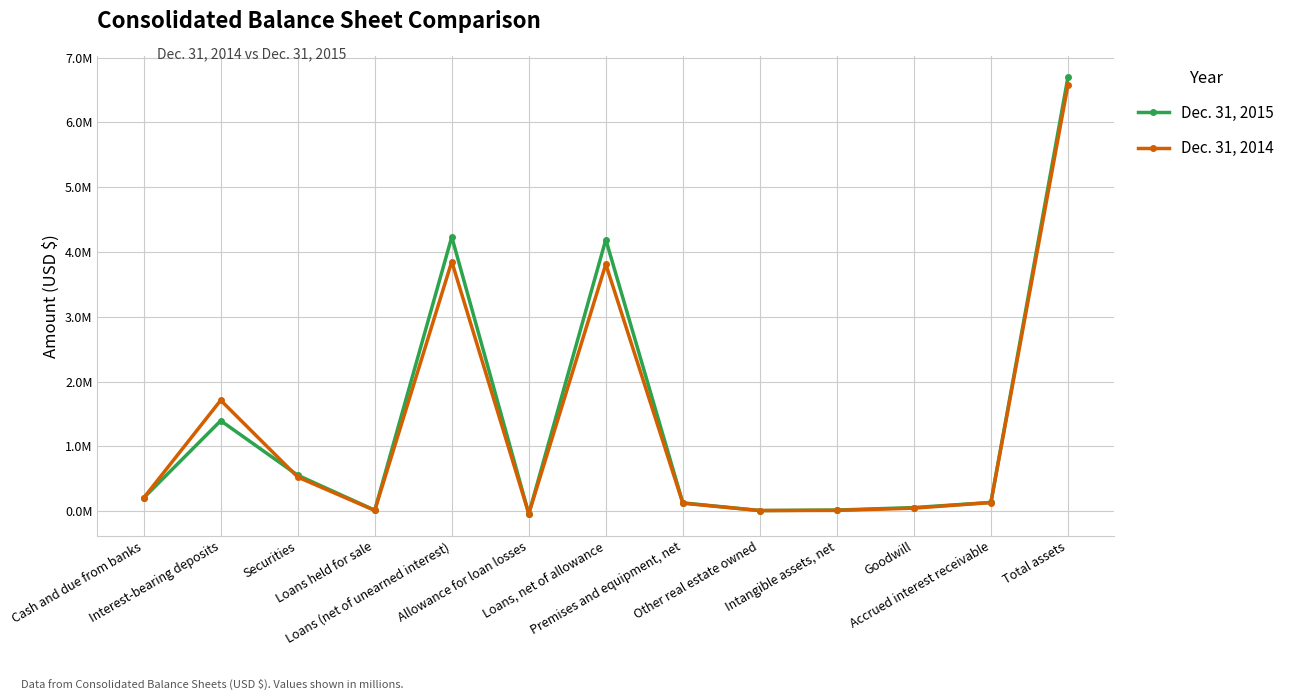

At which label does Dec. 31, 2015 reach its minimum?

Allowance for loan losses